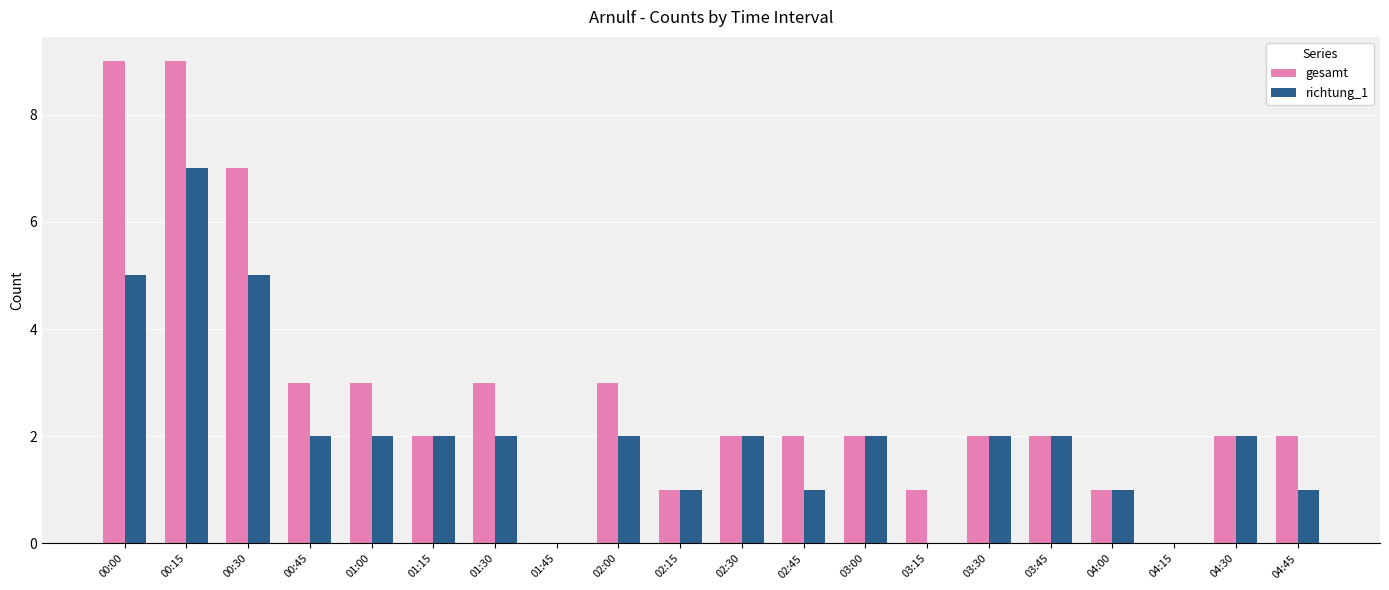

How many groups of bars are there?

20